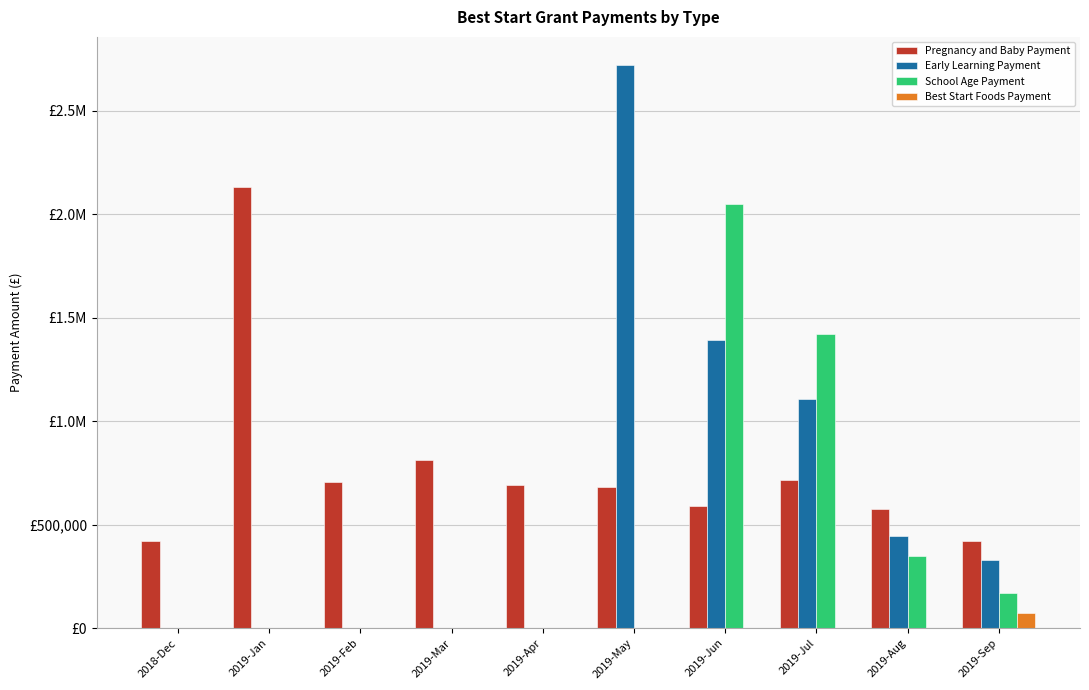

What is the difference between the maximum and second lowest values in the Pregnancy and Baby Payment series?

1710000